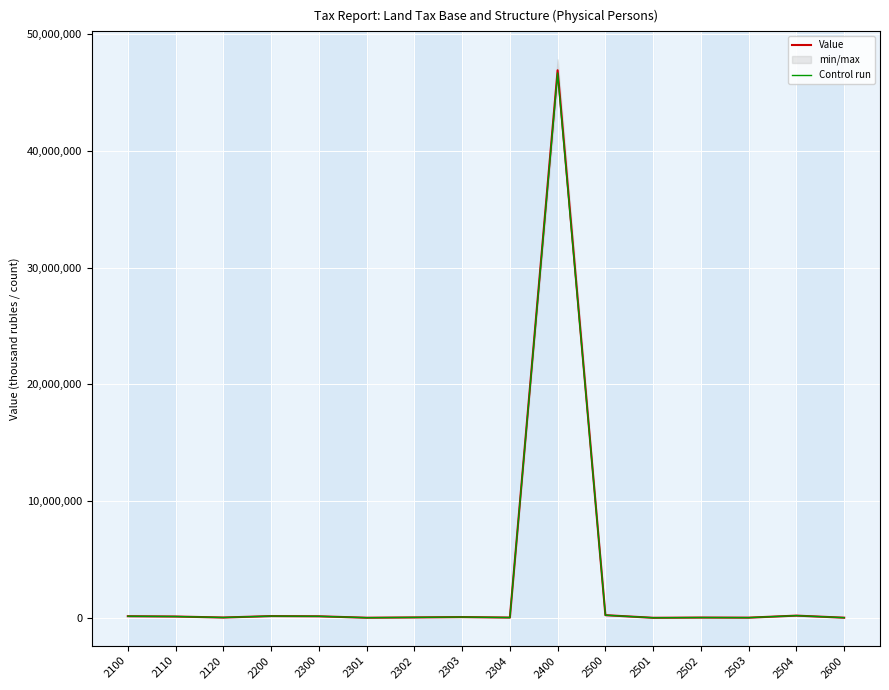

What is the difference between the highest and lowest values at 2504?

941.1